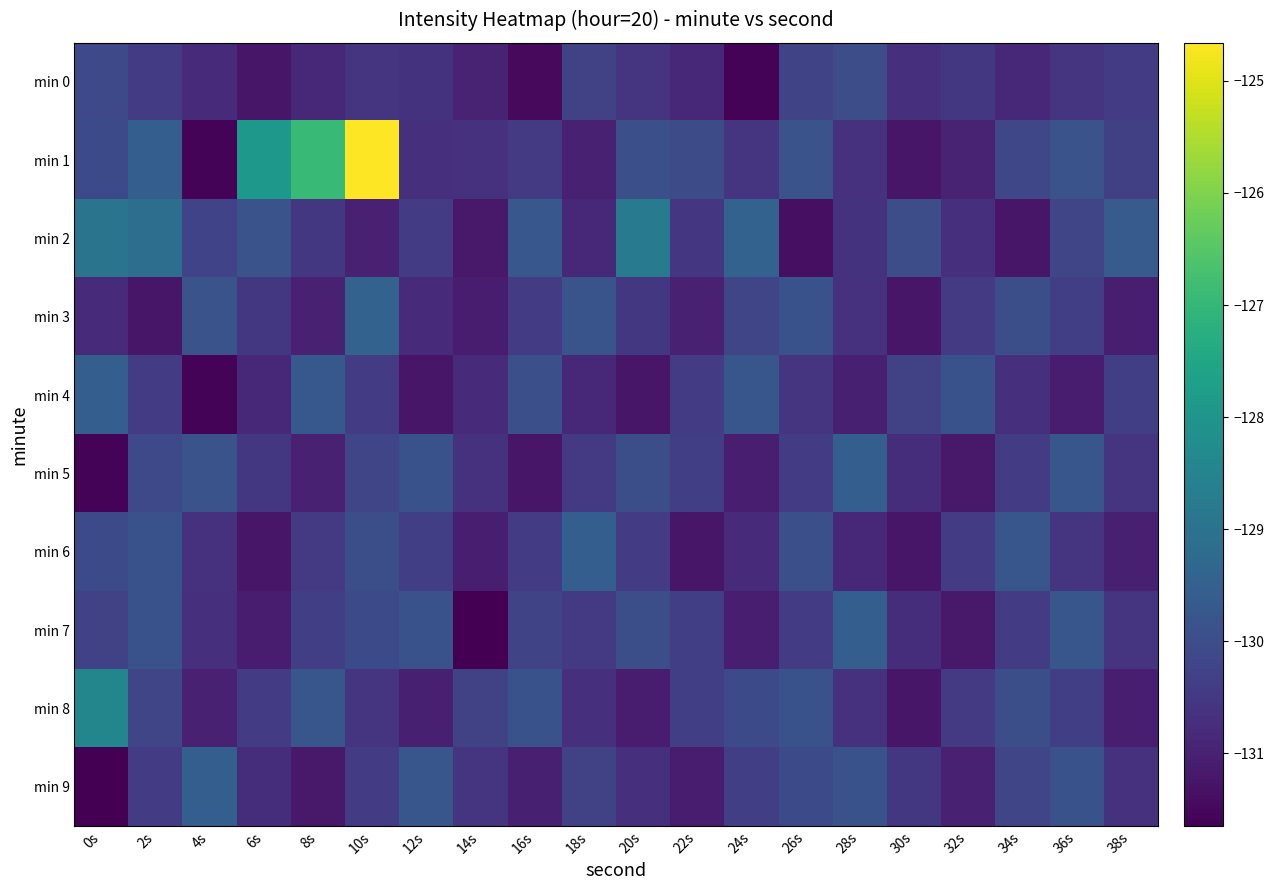

How many series are shown in this chart?

10